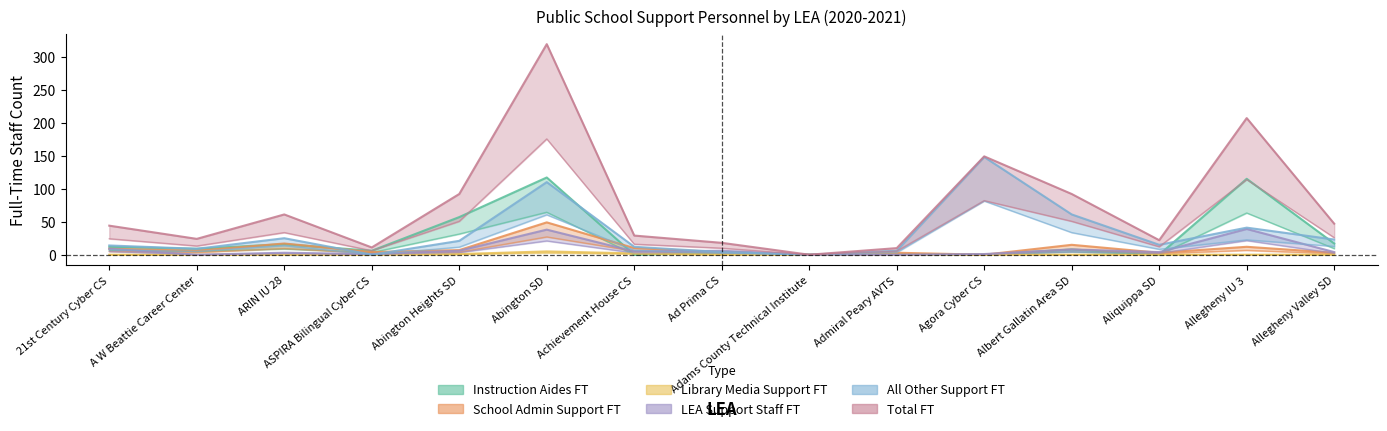

The School Admin Support FT series shows 3.9 at Admiral Peary AVTS. True or false?

False